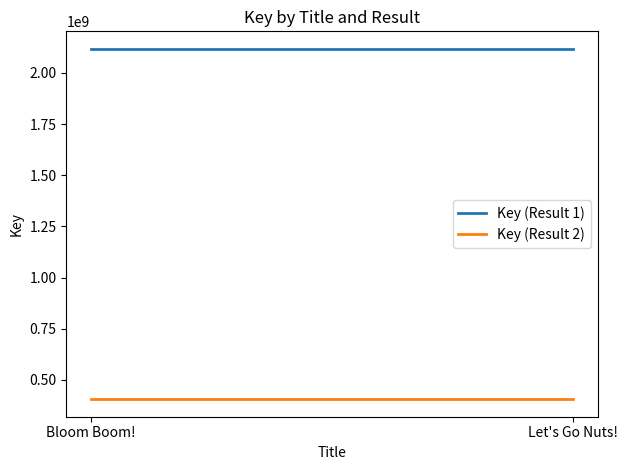

Which category has the highest value in the Key (Result 2) series?

Bloom Boom!